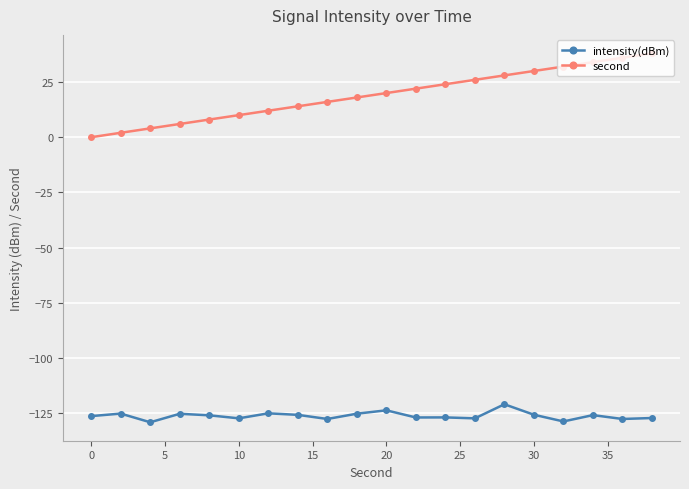

True or false: second has more than 0 interior local peaks.

False